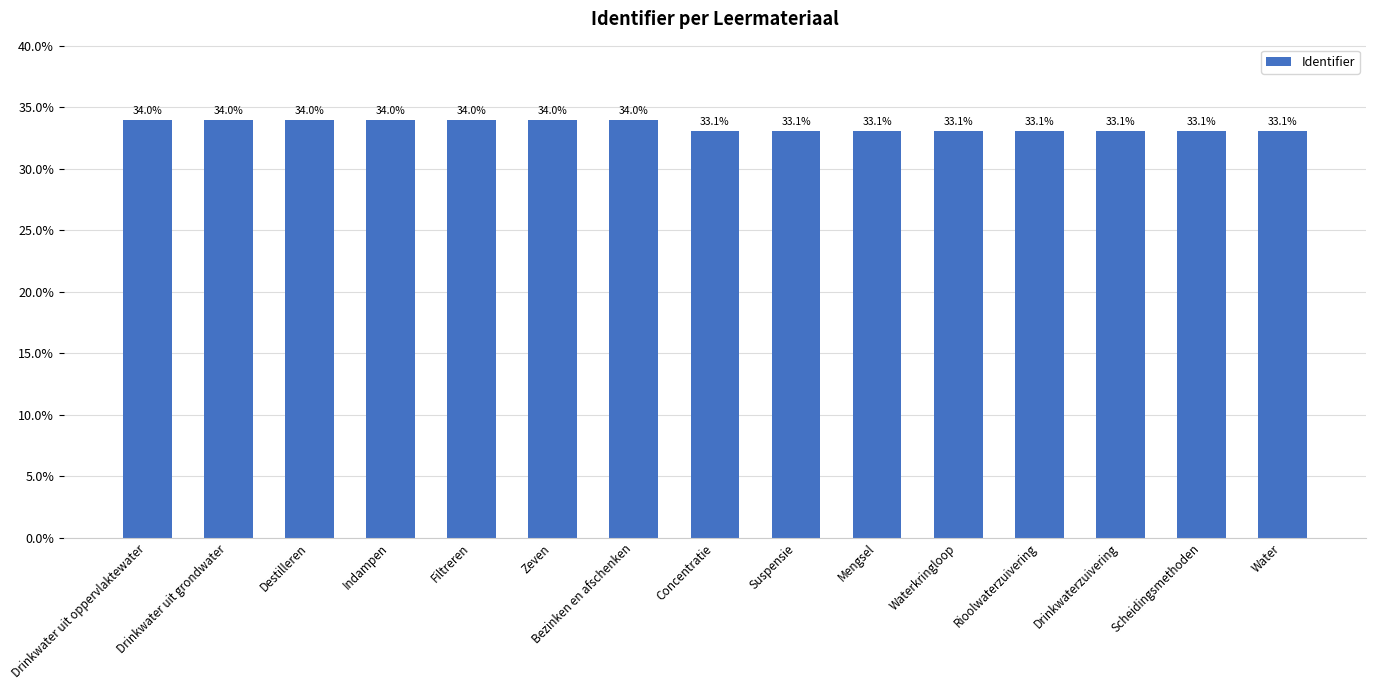

What is the label of the 5th bar from the right?

Waterkringloop